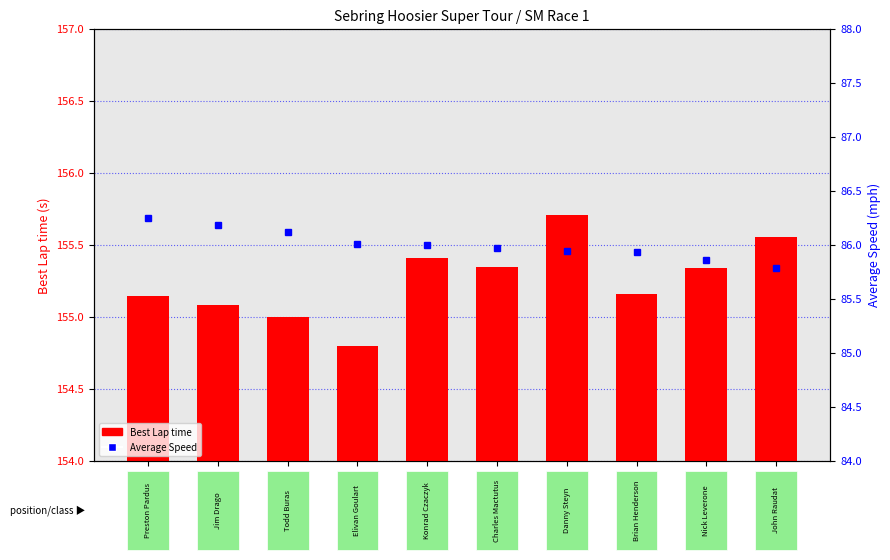

What is the label of the 8th bar from the right?

56